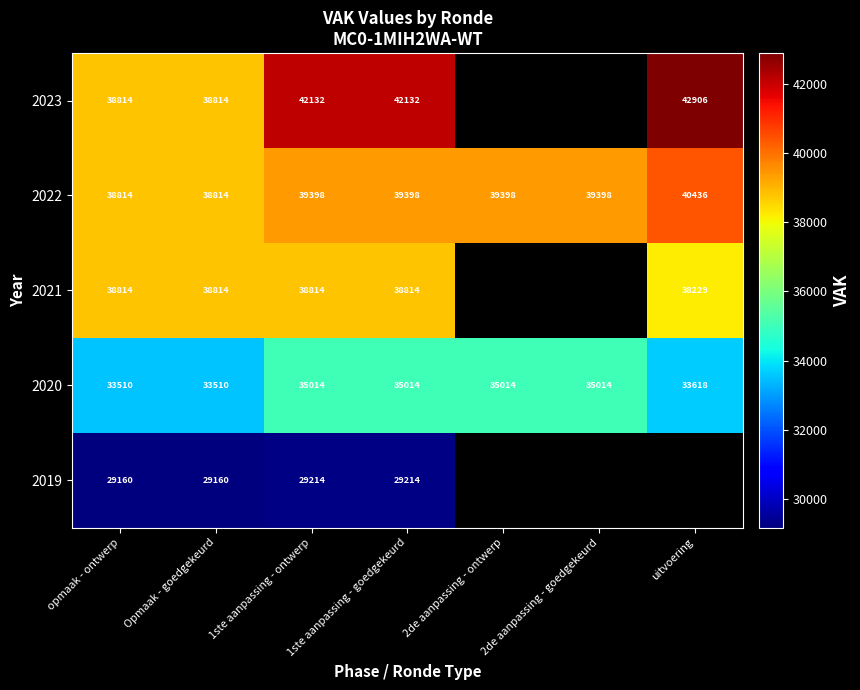

What is the difference between the highest and lowest values at 1ste aanpassing - ontwerp?

12918